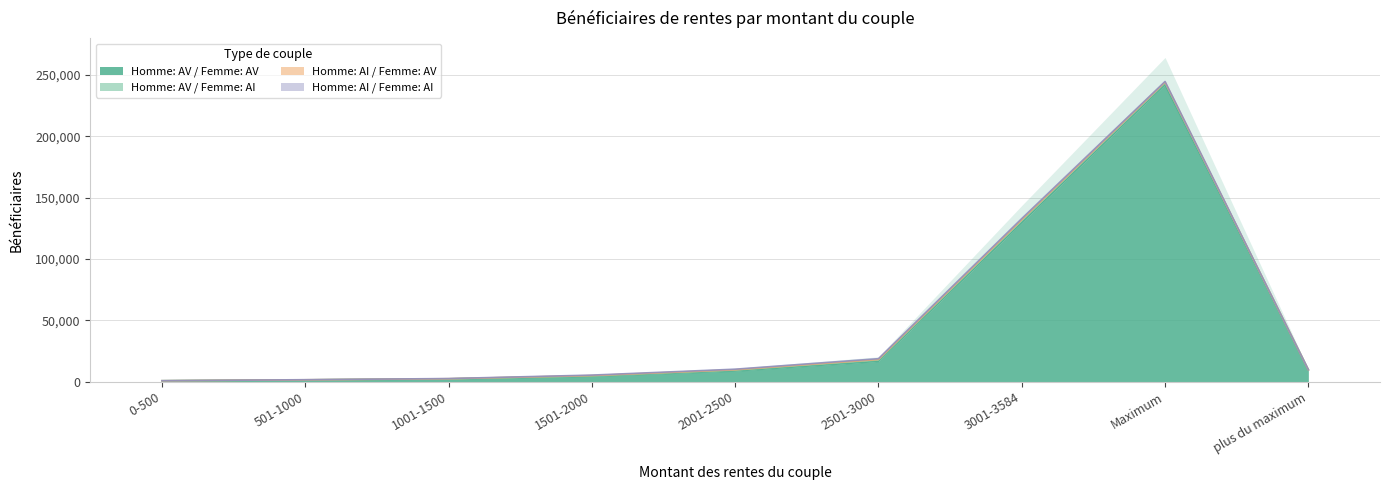

What is the total value across all series at 2001-2500?

10304